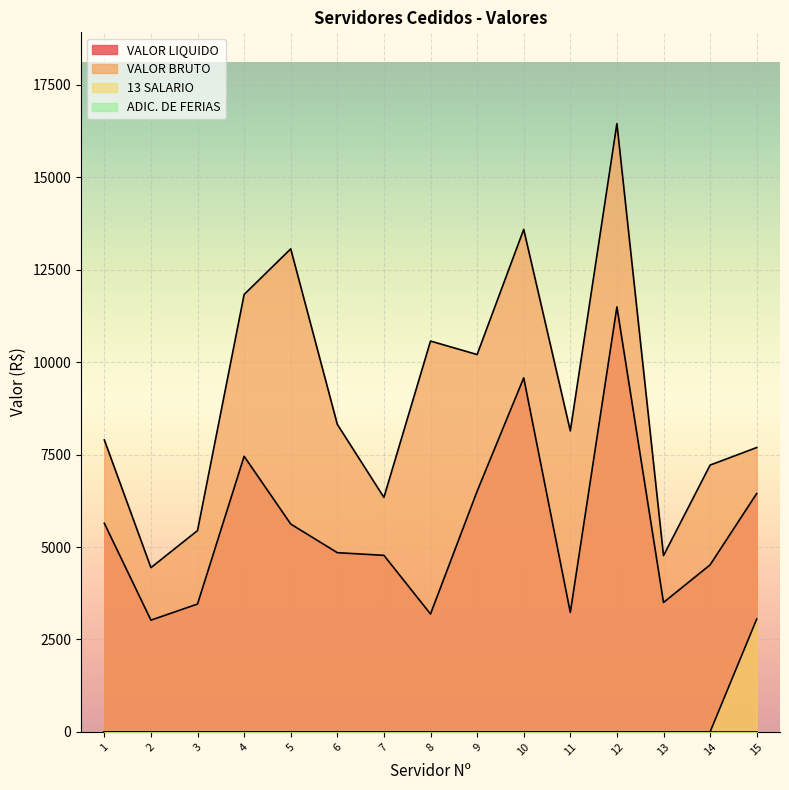

Between 11 and 10, which is larger?

10